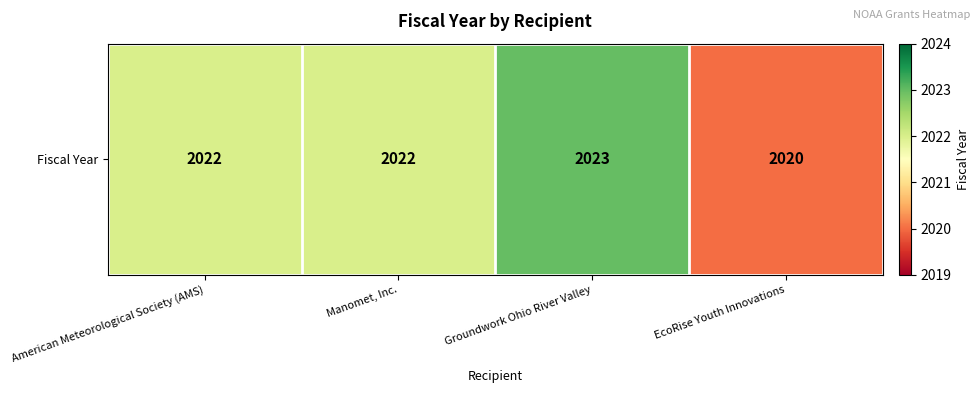

What is the difference between the maximum and minimum values?

3